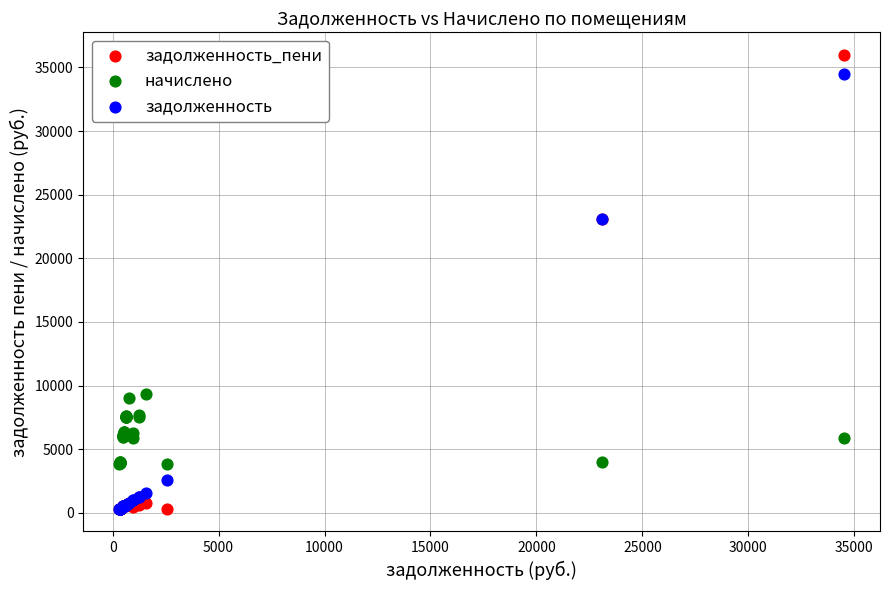

Which series has the largest Y range (max minus min)?

задолженность_пени